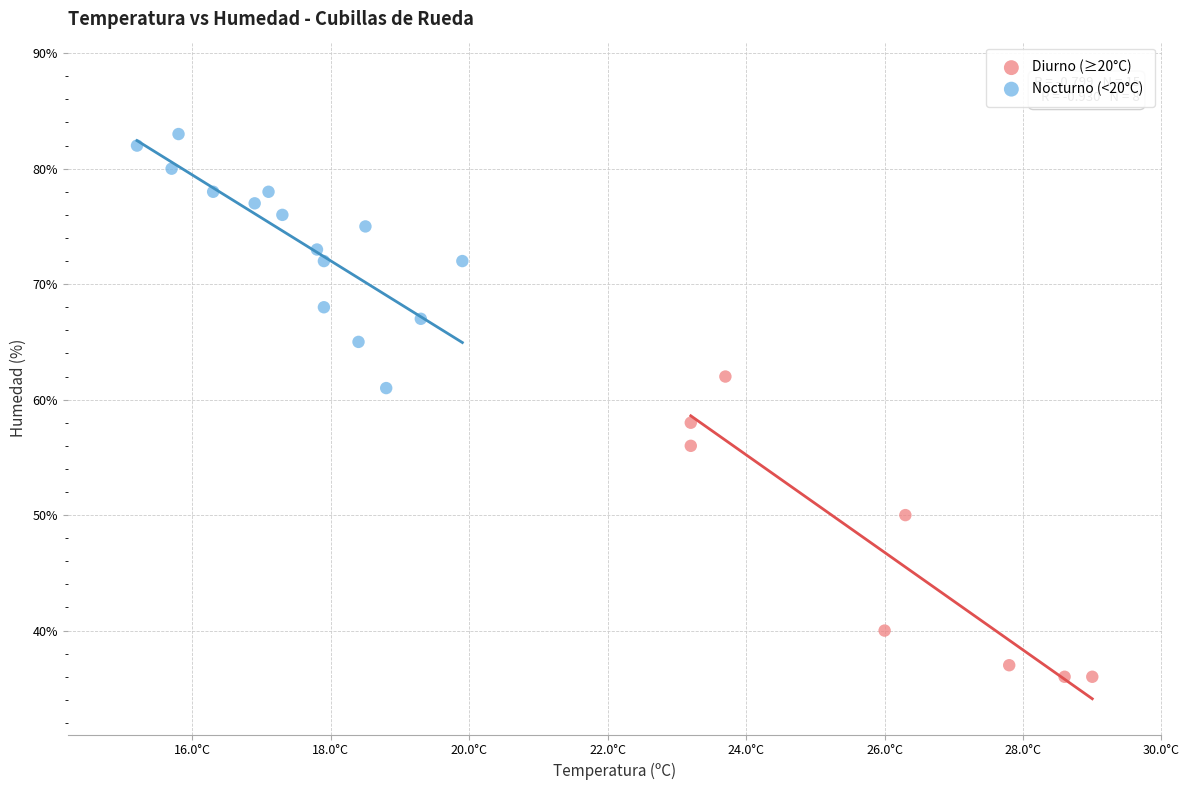

Which series reaches the maximum Y coordinate?

Nocturno (<20°C)